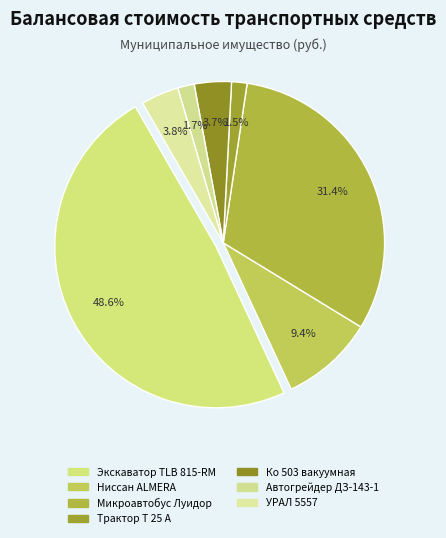

To the nearest percent, what is the difference between the Экскаватор погрузчик TLB 815-RM and Трактор колесный Т 25 А slice percentages?

47%